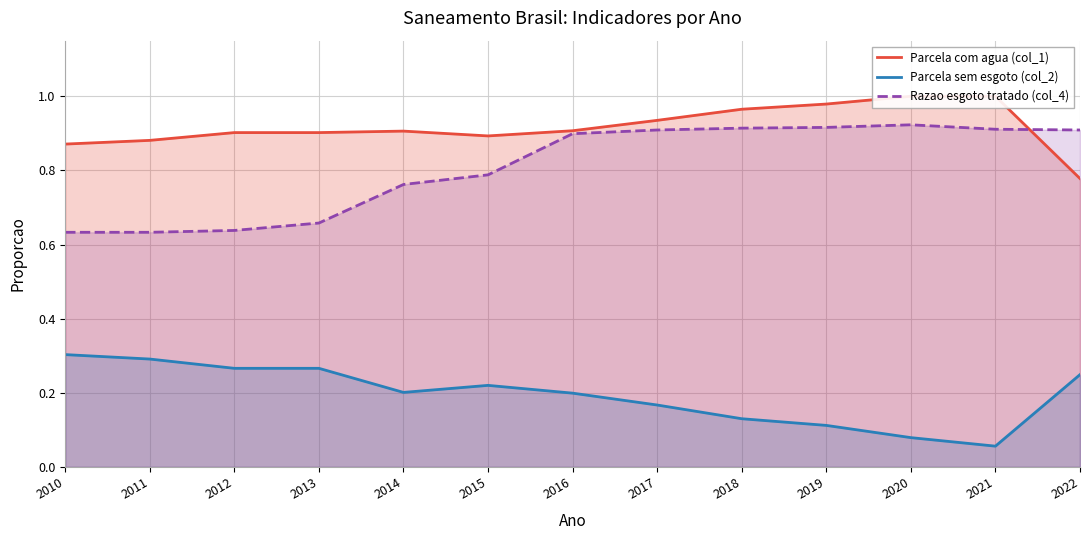

At which category is the sum across all series the highest?

2017